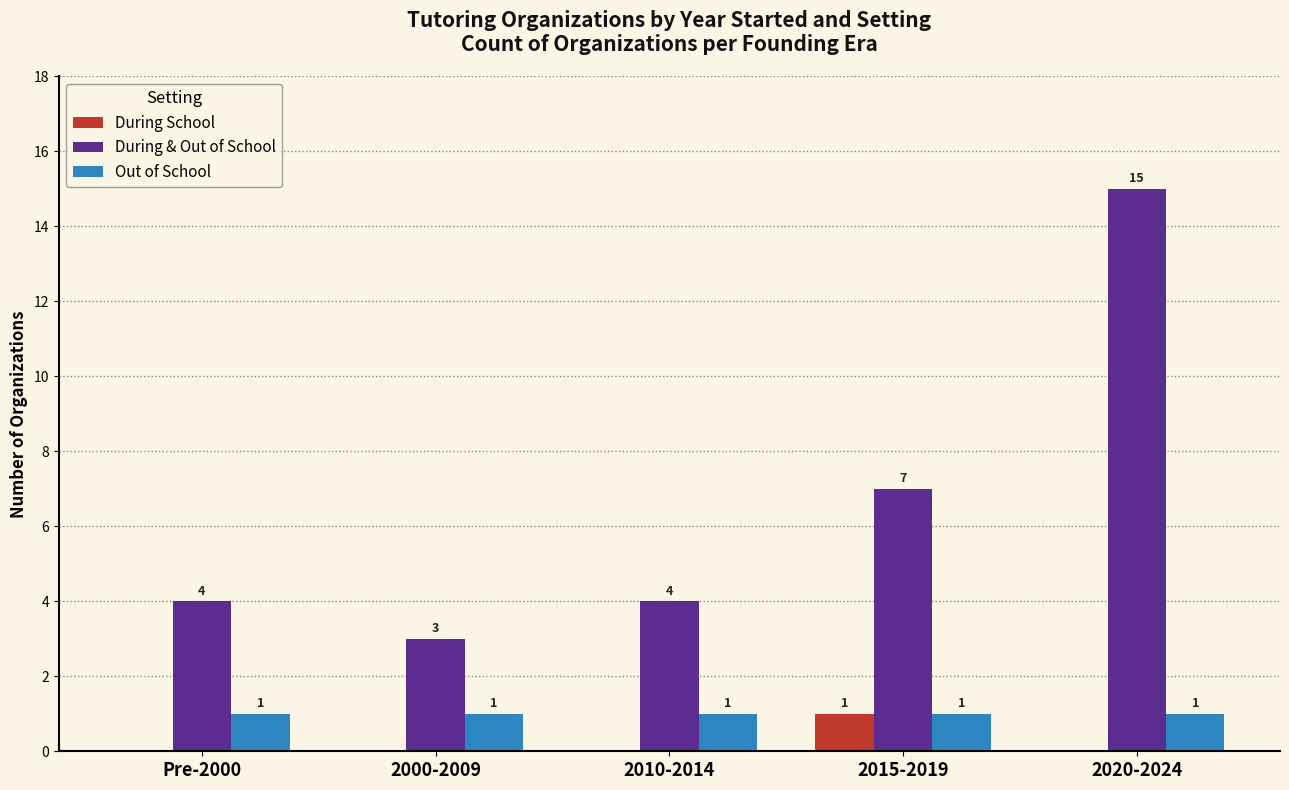

Reading right to left, list all the values displayed in this chart.

During School: 0	1	0	0	0
During & Out of School: 15	7	4	3	4
Out of School: 1	1	1	1	1